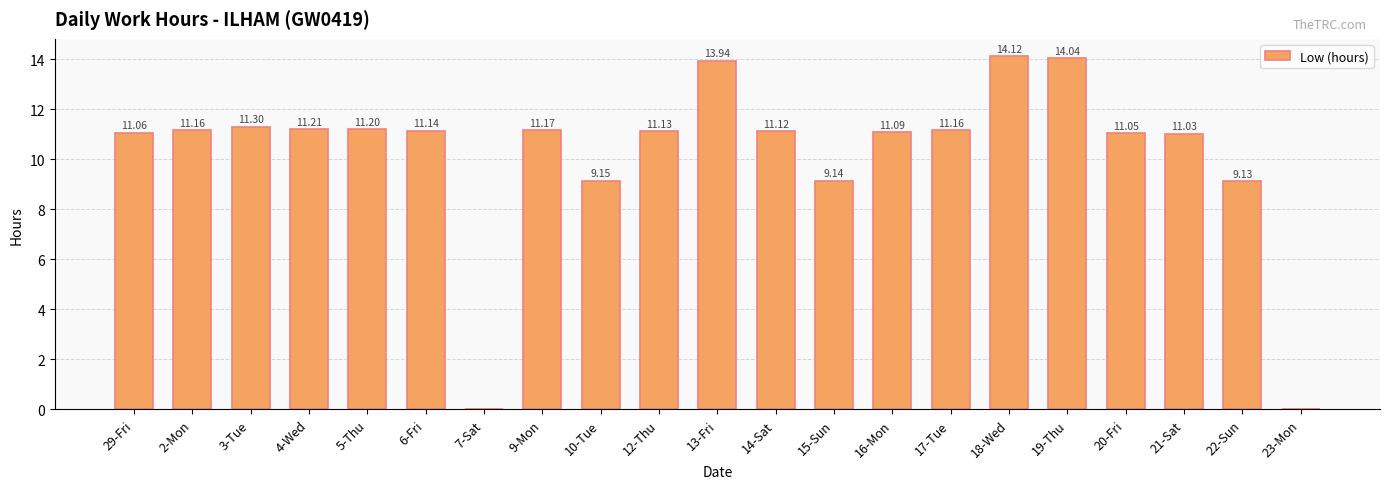

Between 3-Tue and 13-Fri, which is larger?

13-Fri